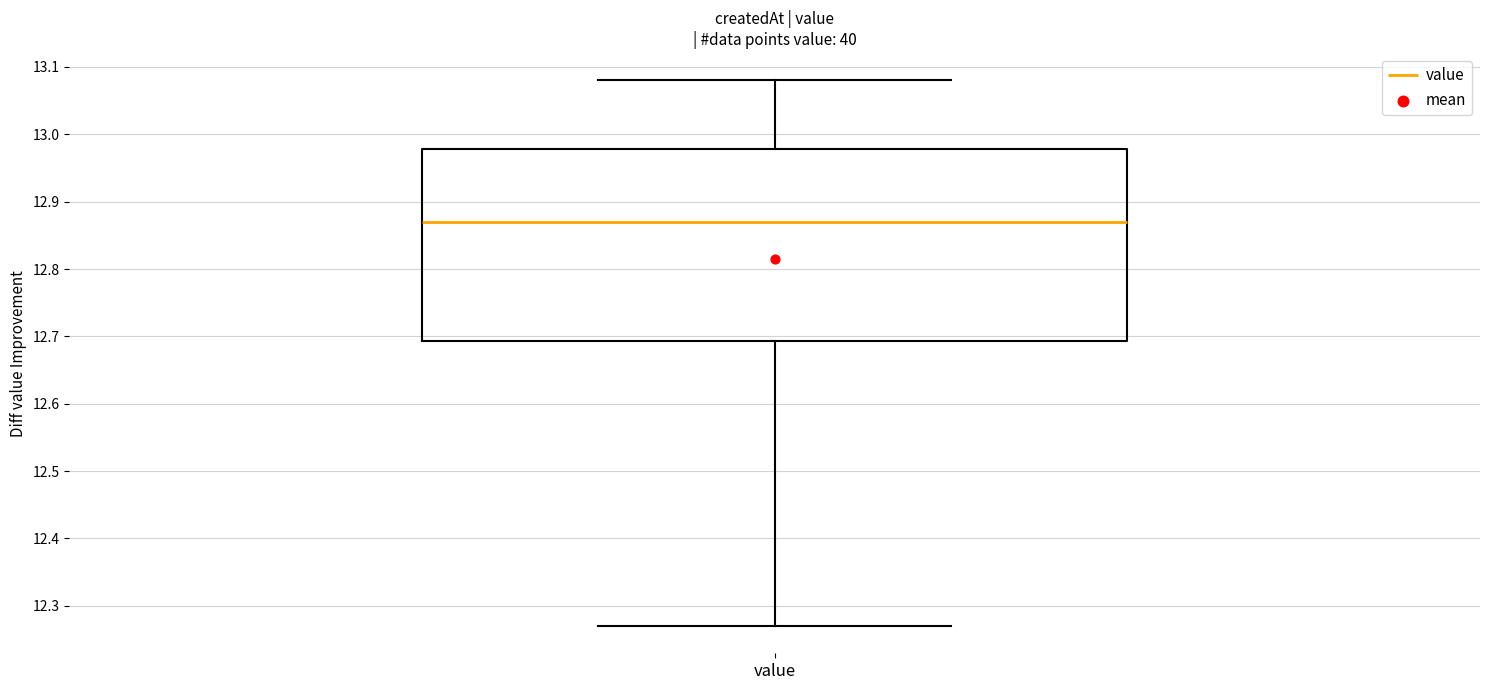

Read this box plot against the y-axis: the position of the median line, the range covered by the box, and the ends of both whiskers. The values are not printed on the chart, so give them approximately, as read against the axis.

median 12.87, box 12.69 to 12.98, whiskers 12.27 to 13.08